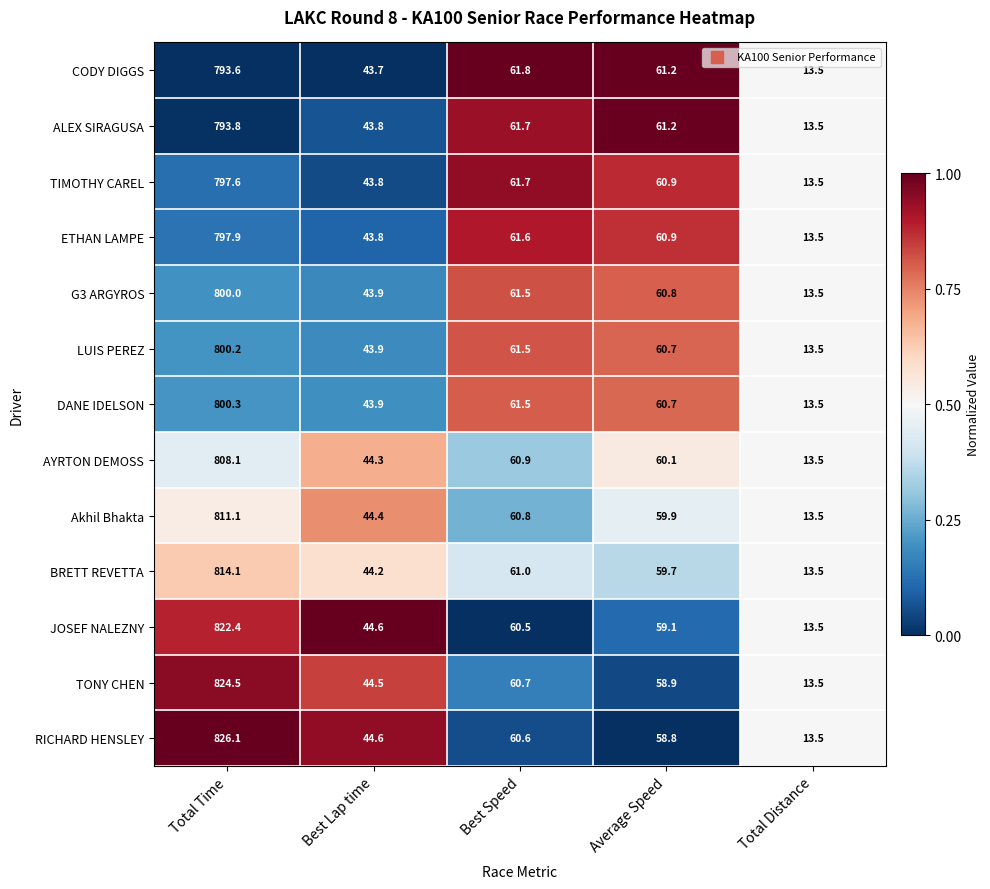

Which series has the largest range (max minus min)?

RICHARD HENSLEY